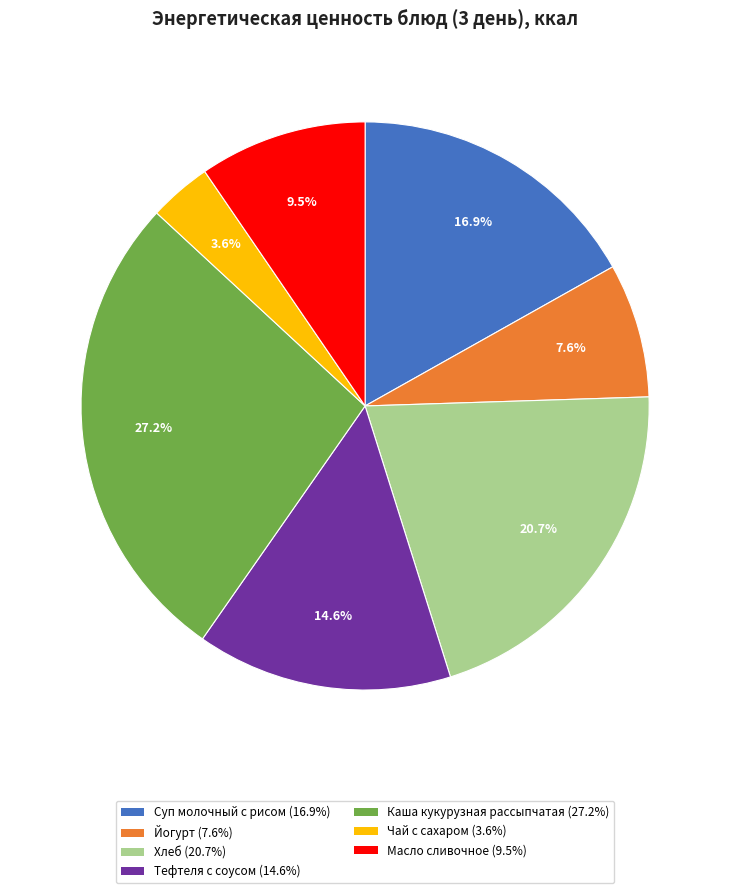

Which category has the smallest portion of the pie?

Чай с сахаром